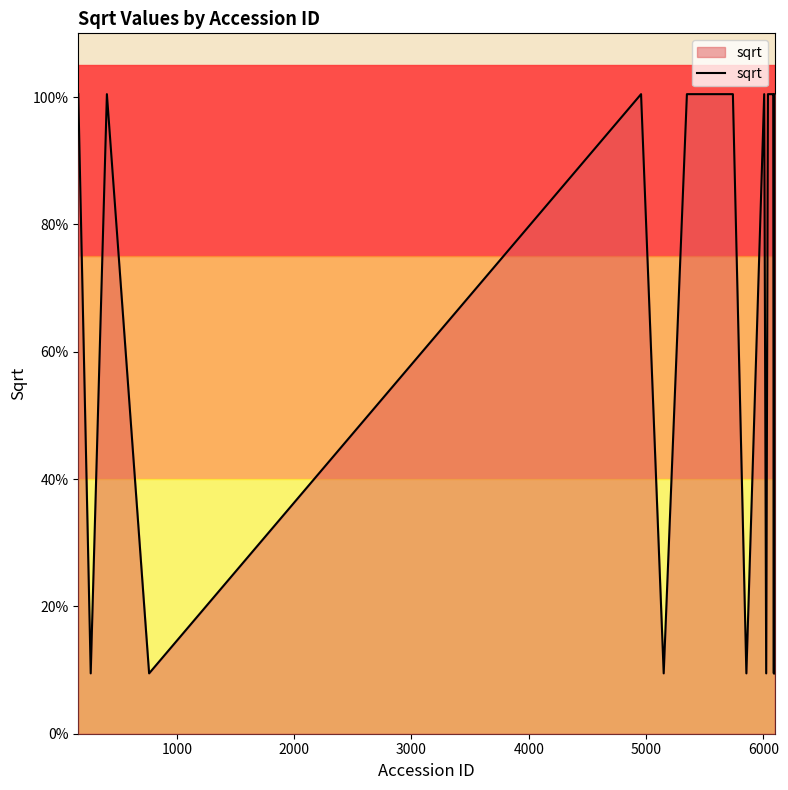

How many series are shown in this chart?

1